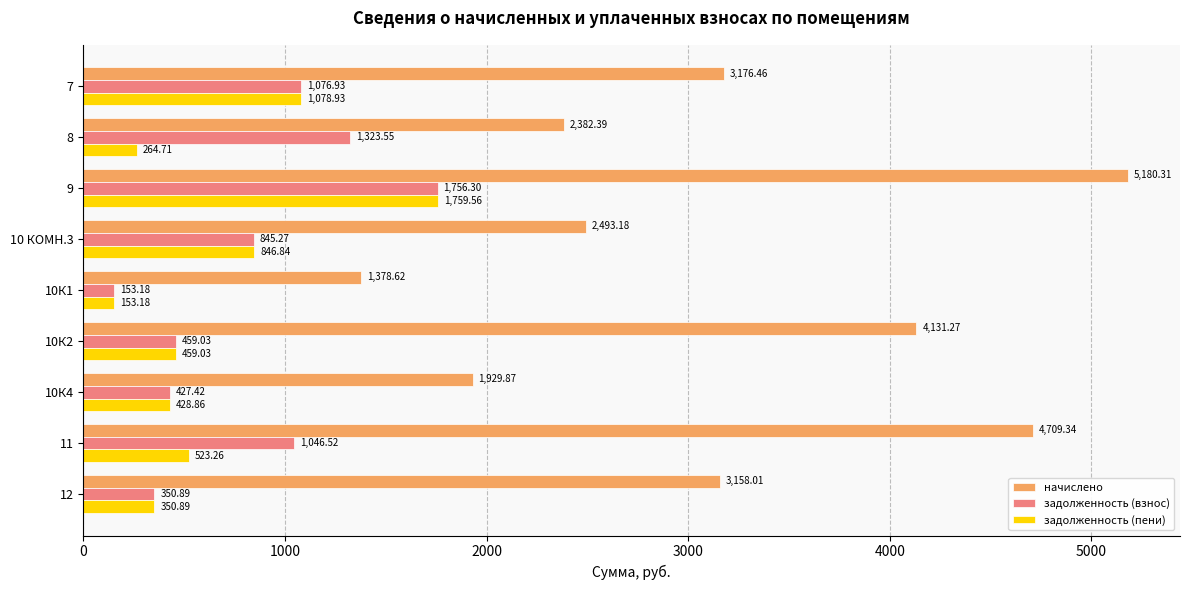

What is the maximum value for начислено?

5180.3